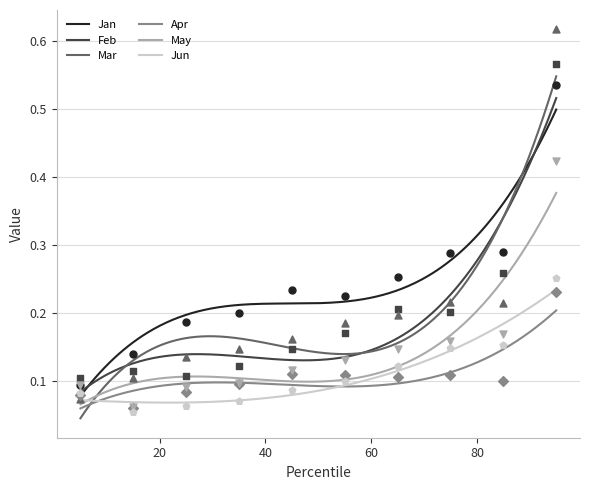

What are all the series names shown in the legend?

Jan, Feb, Mar, Apr, May, Jun